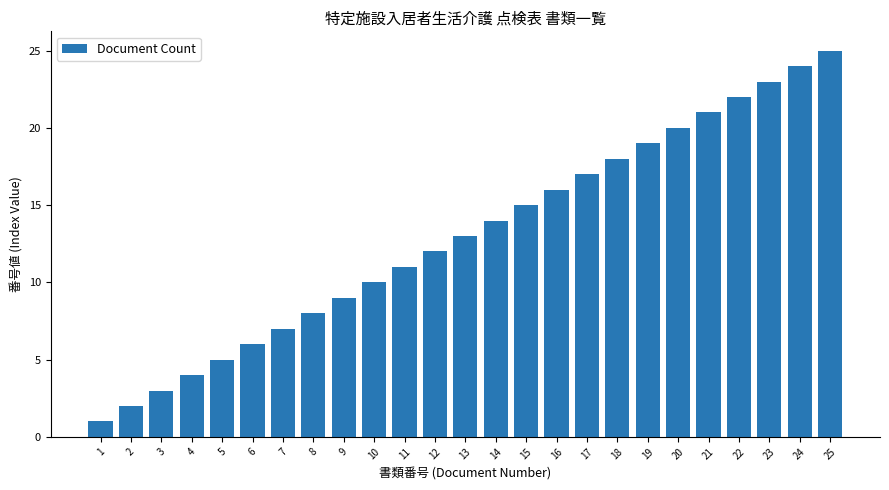

What is the value of the 21st bar from the left?

21